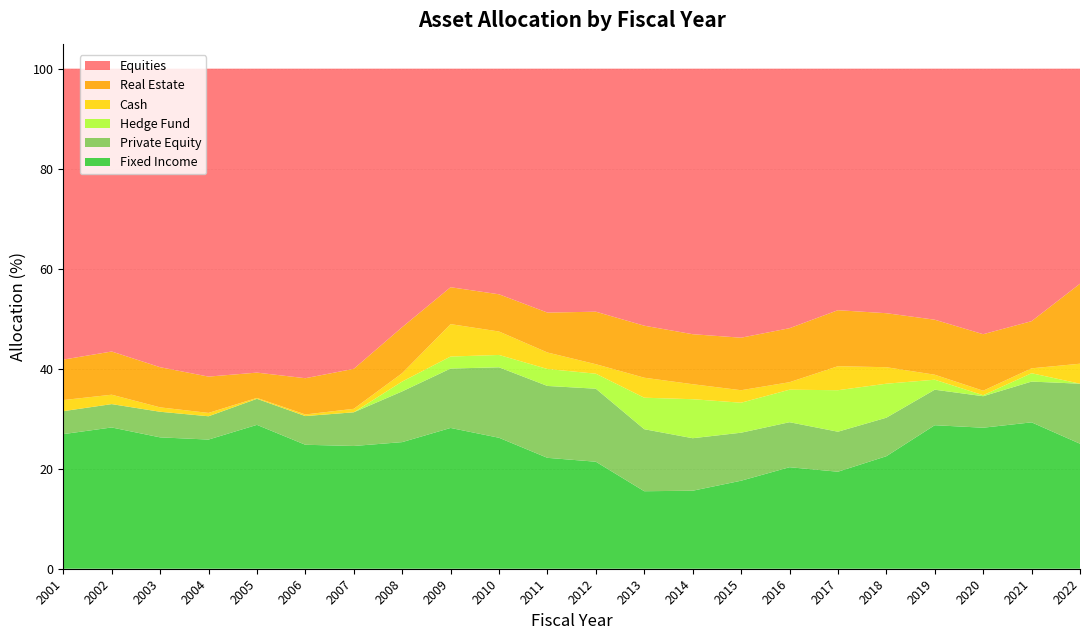

Reading left to right, list all the values displayed in this chart.

Fixed Income: 26.9	28.2	26.3	25.8	28.8	24.8	24.5	25.3	28.2	26.2	22.2	21.4	15.5	15.6	17.6	20.3	19.4	22.5	28.7	28.2	29.3	25.0
Private Equity: 4.6	4.7	5.1	4.7	5.2	5.7	6.7	10.1	11.9	14.1	14.4	14.6	12.4	10.5	9.6	9.0	8.0	7.7	7.1	6.3	8.2	12.0
Equities: 58.2	56.6	59.7	61.6	60.8	61.9	60.0	51.7	43.7	45.1	48.8	48.6	51.4	53.1	53.8	51.9	48.3	48.9	50.2	53.1	50.5	43.0
Cash: 2.2	1.9	0.9	0.7	0.2	0.3	0.7	1.7	6.5	4.7	3.3	1.9	4.0	3.0	2.5	1.5	4.8	3.3	1.0	0.9	1.0	4.0
Real Estate: 8.1	8.6	8.0	7.3	5.1	7.2	8.0	9.2	7.4	7.4	8.0	10.5	10.4	10.0	10.5	10.8	11.2	10.8	11.0	11.3	9.4	16.0
Hedge Fund: 0.0	0.0	0.0	0.0	0.0	0.0	0.0	2.0	2.4	2.5	3.4	3.0	6.3	7.8	6.0	6.5	8.3	6.8	2.0	0.2	1.7	0.0